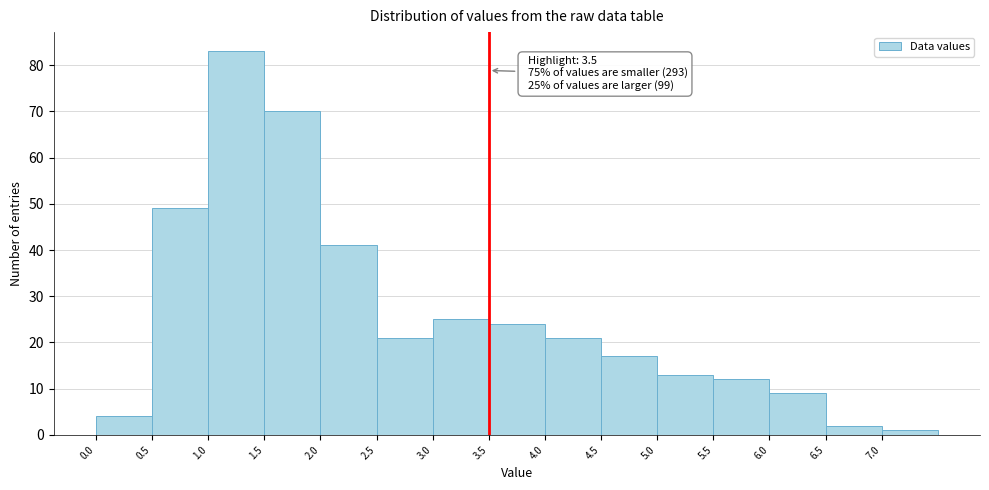

Which range on the x-axis has the tallest bar?

1.0 to 1.5